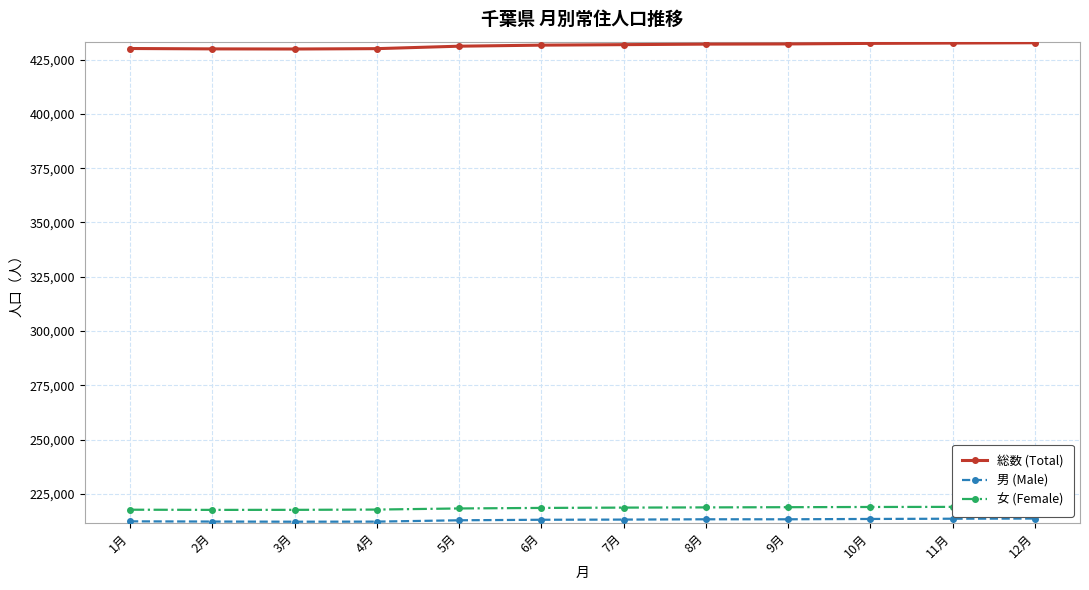

What is the difference between the maximum and minimum values in the 総数 (Total) series?

2880